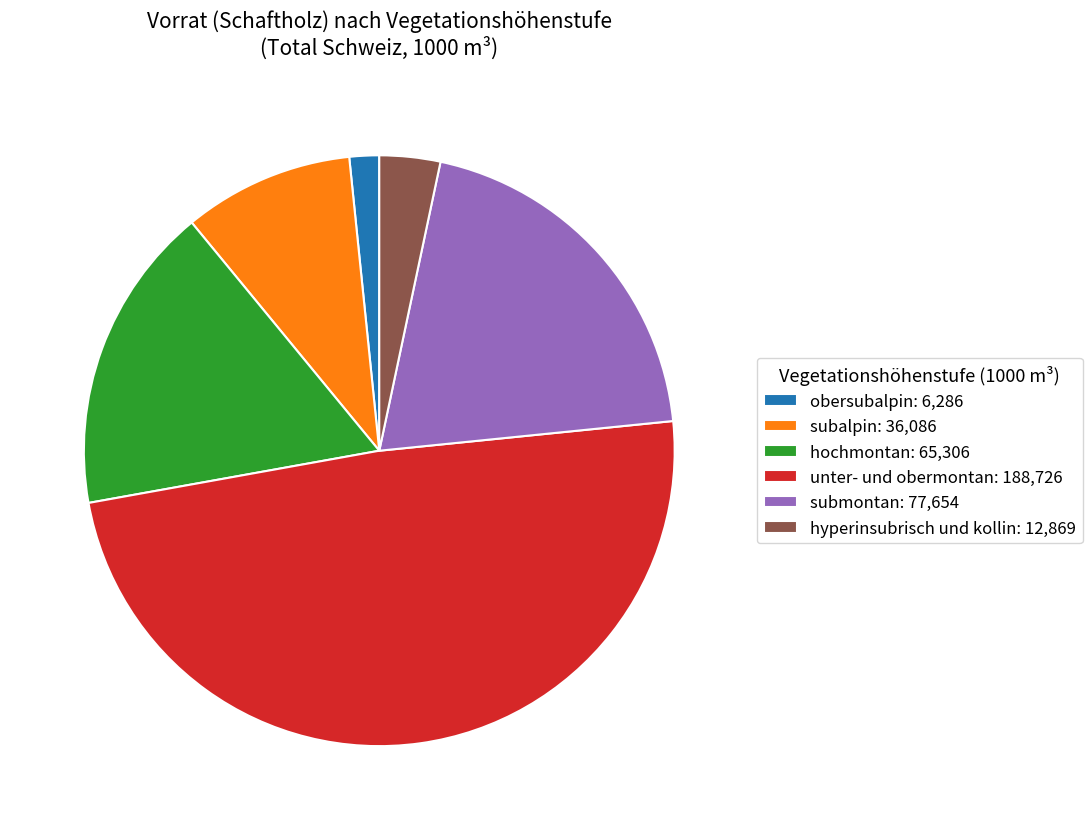

True or false: hyperinsubrisch und kollin: 12,869 accounts for 3% of the total.

True